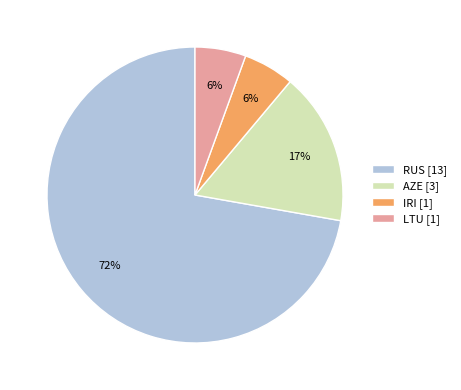

Which category accounts for the majority?

RUS